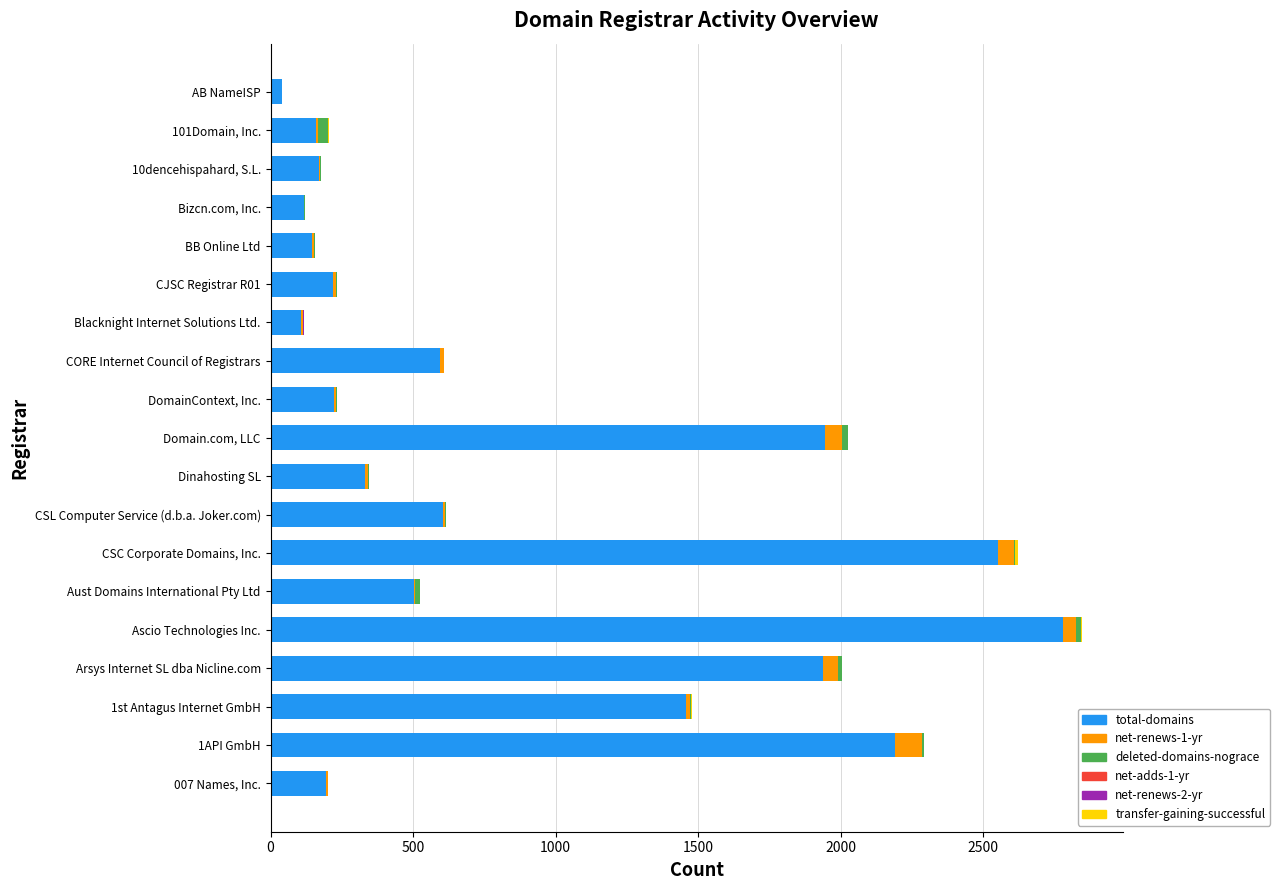

At which label does total-domains reach its peak?

Ascio Technologies Inc.